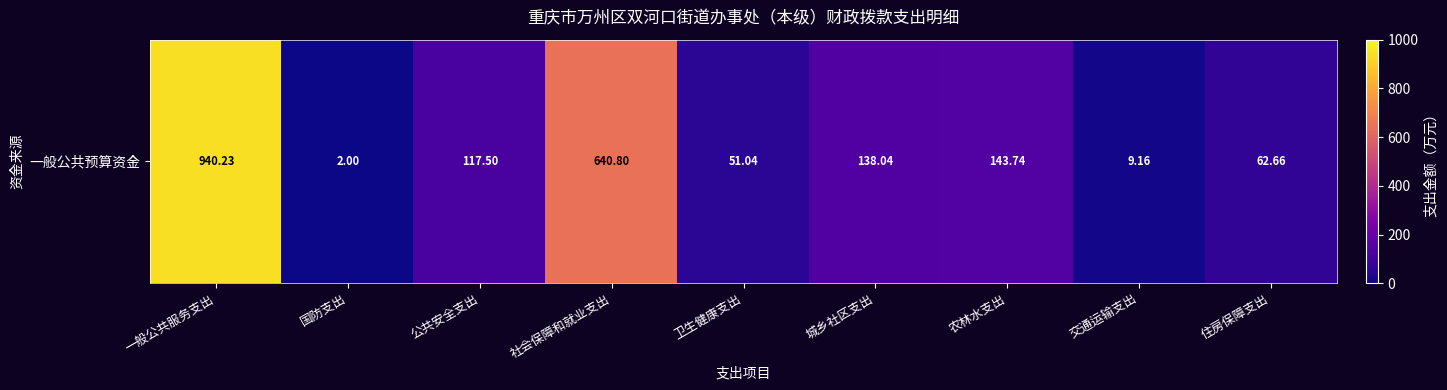

The chart shows a value of 15.9 at 交通运输支出. True or false?

False